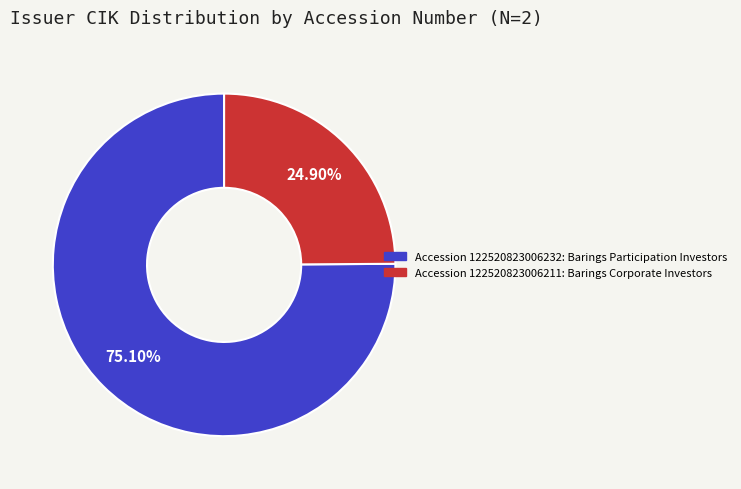

Does any single category account for the majority?

Yes